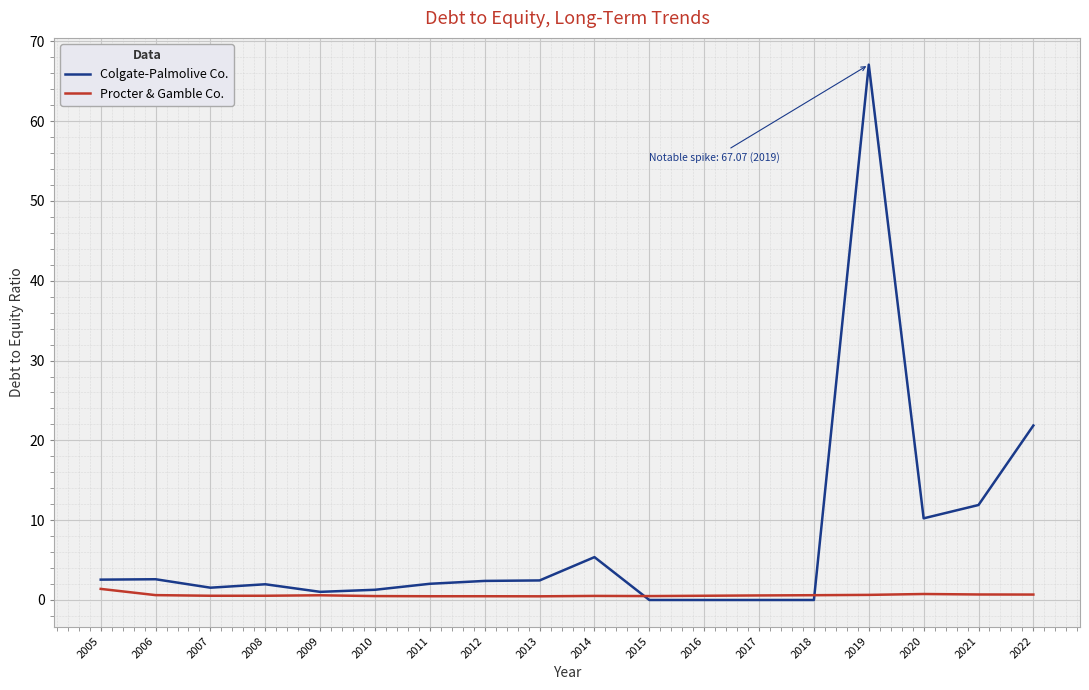

The value of Colgate-Palmolive Co. at 2022 is 21.9. True or false?

True